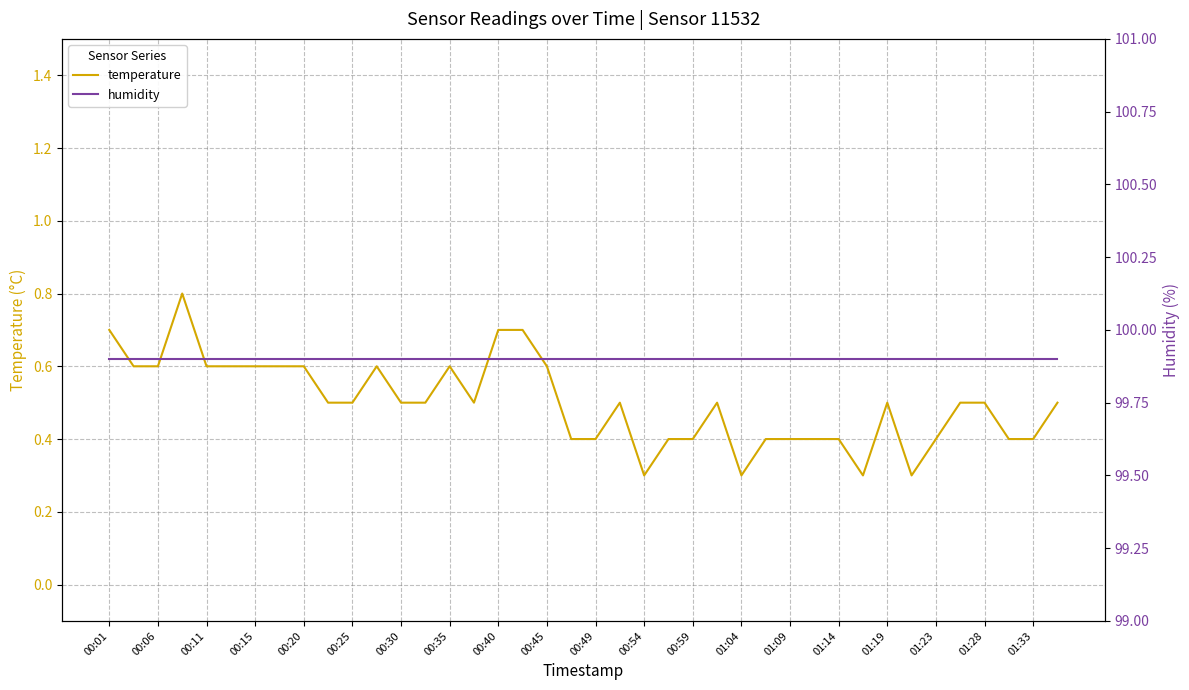

Is it true that temperature equals 0.5 at 01:19?

True